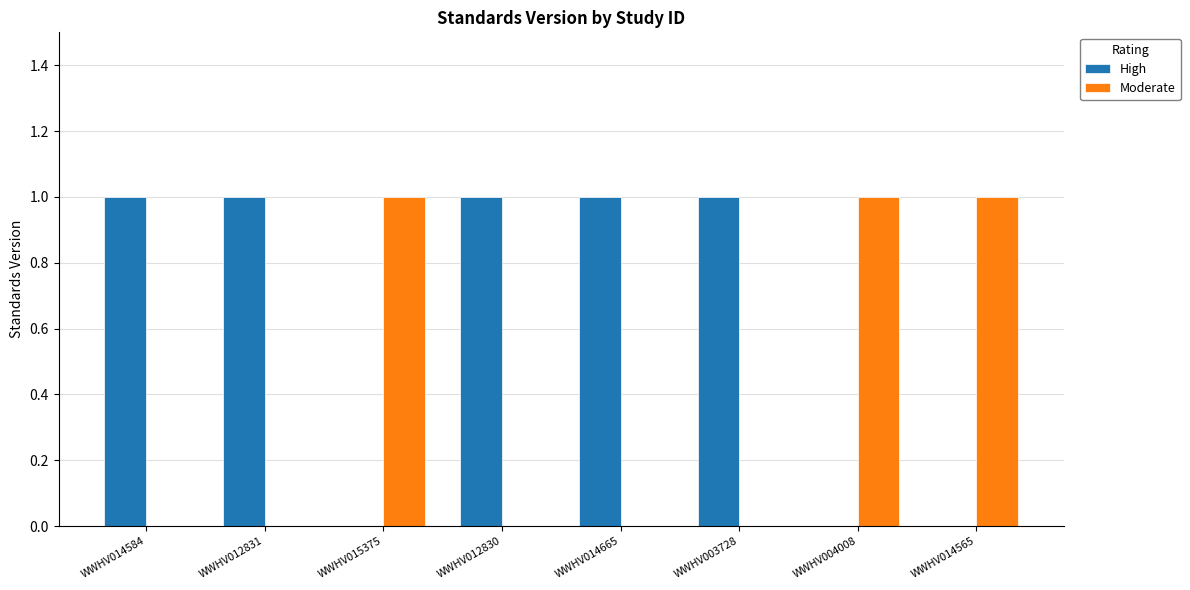

Reading right to left, extract all data points from this chart.

High: WWHV014565=0	WWHV004008=0	WWHV003728=1	WWHV014665=1	WWHV012830=1	WWHV015375=0	WWHV012831=1	WWHV014584=1
Moderate: WWHV014565=1	WWHV004008=1	WWHV003728=0	WWHV014665=0	WWHV012830=0	WWHV015375=1	WWHV012831=0	WWHV014584=0